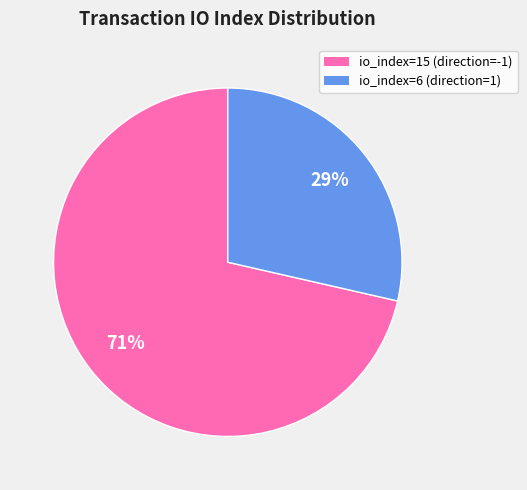

Rank the categories by value from lowest to highest.

io_index=6, io_index=15